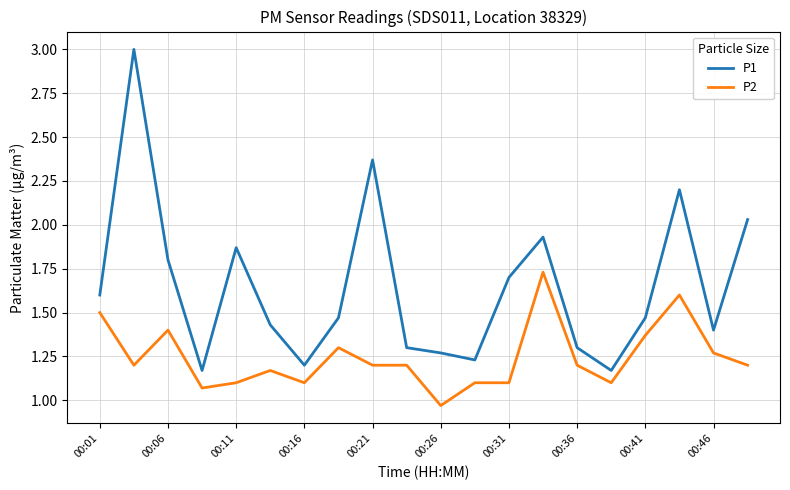

Which series has the largest total across all categories?

P1